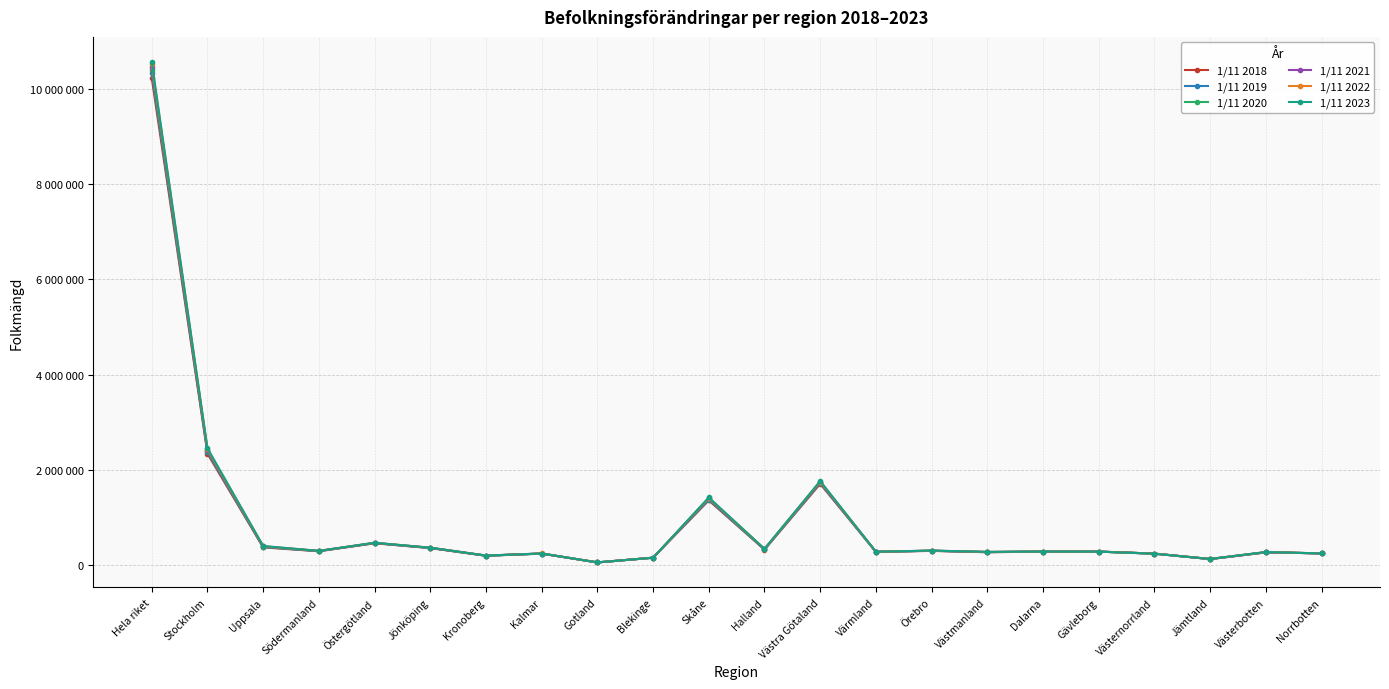

What is the difference between the maximum and minimum values in the 1/11 2023 series?

10496589